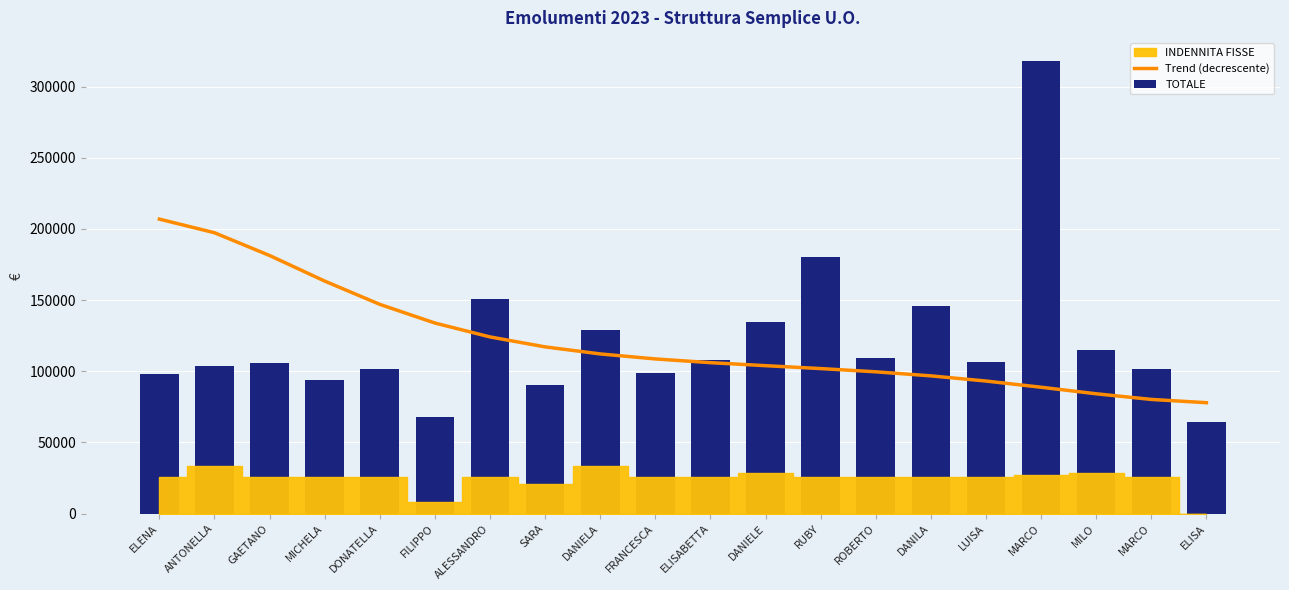

Rank the categories by Trend (decrescente) value from lowest to highest.

ELISA, MARCO, MILO, MARCO, LUISA, DANILA, ROBERTO, RUBY, DANIELE, ELISABETTA, FRANCESCA, DANIELA, SARA, ALESSANDRO, FILIPPO, DONATELLA, MICHELA, GAETANO, ANTONELLA, ELENA